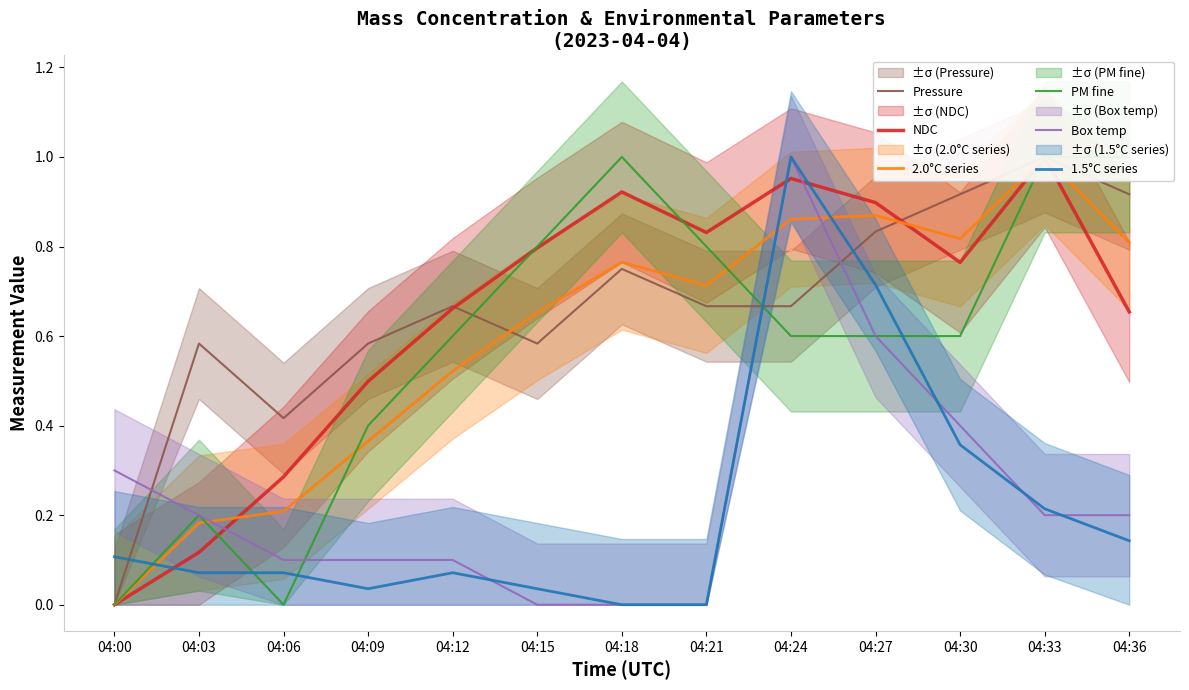

What is the maximum value shown in the chart?

1.0